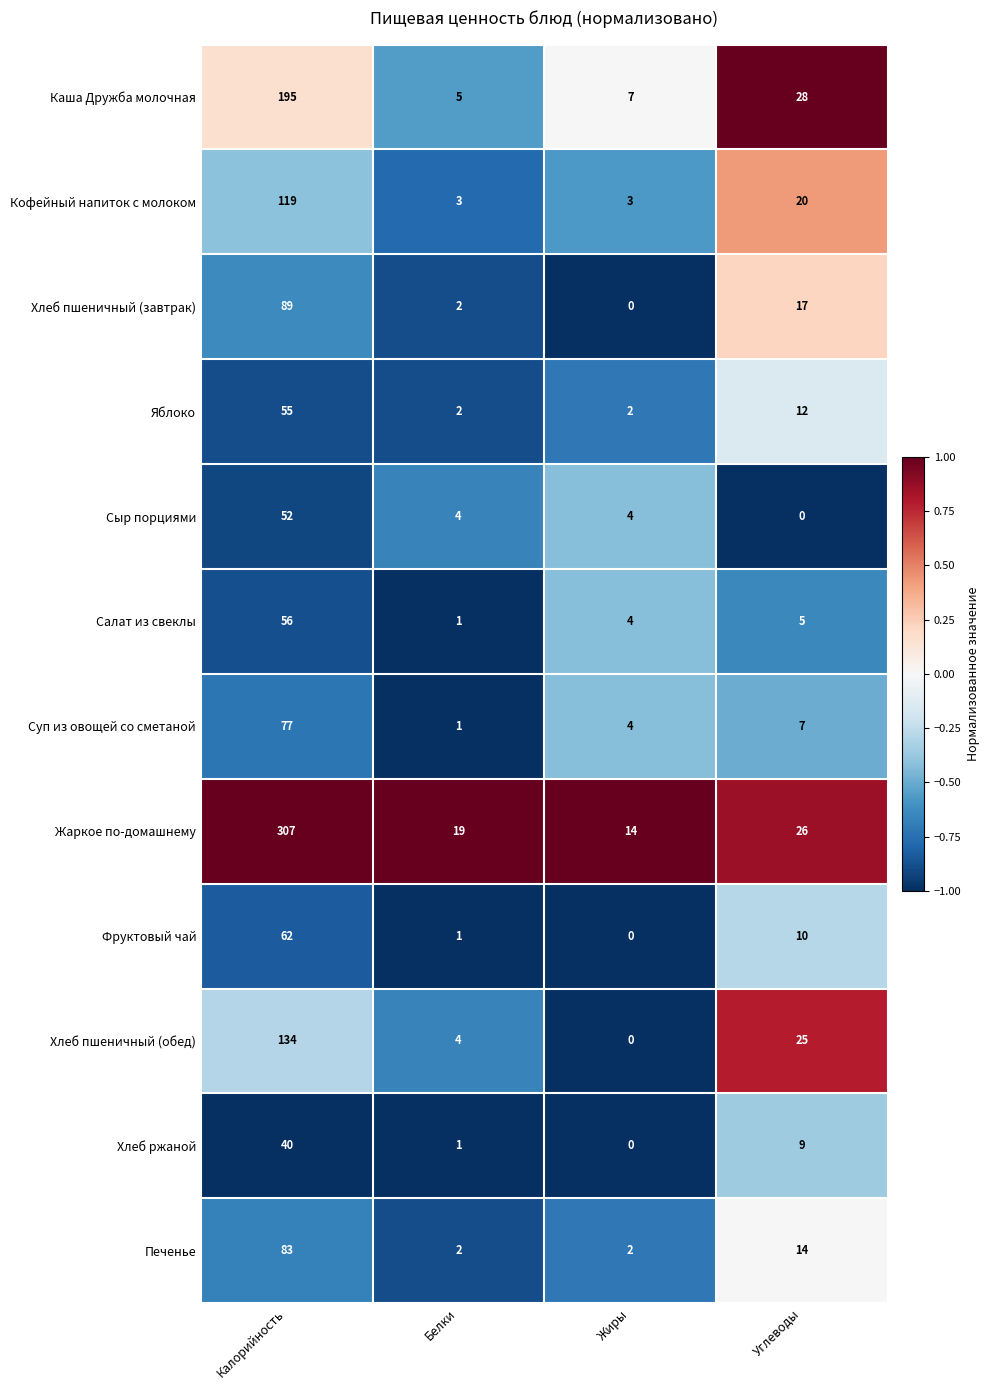

What is the average value of the Жаркое по-домашнему series?

92